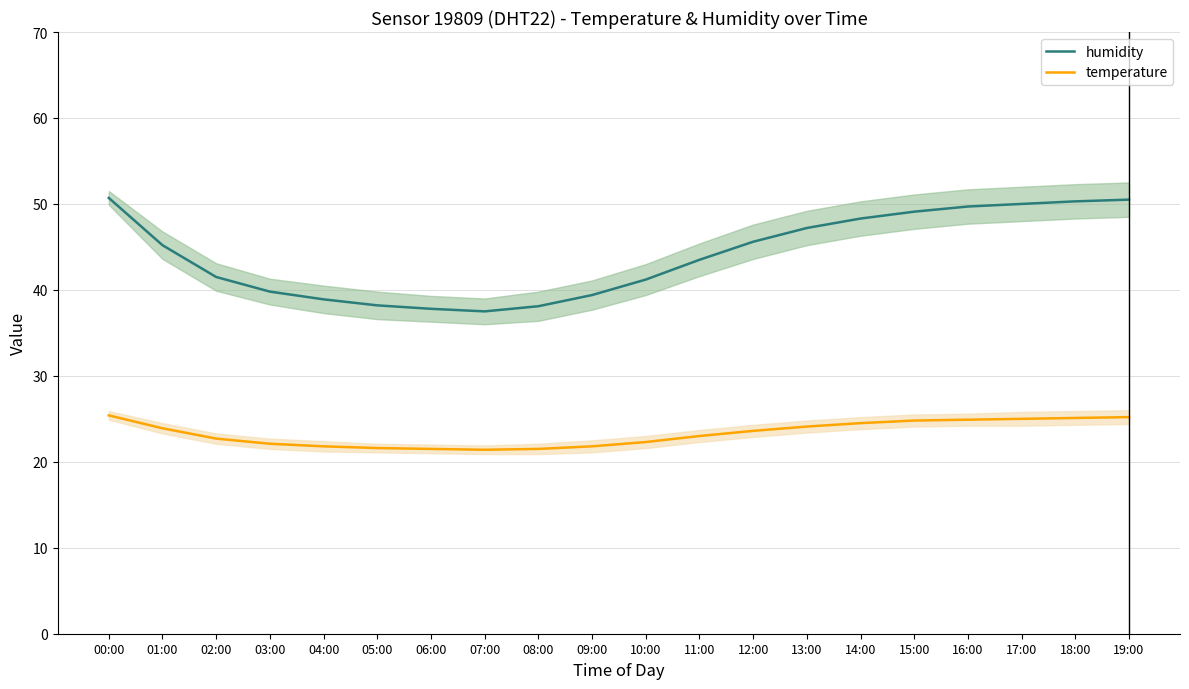

What is the difference between the humidity values at 10:00 and 11:00?

2.3